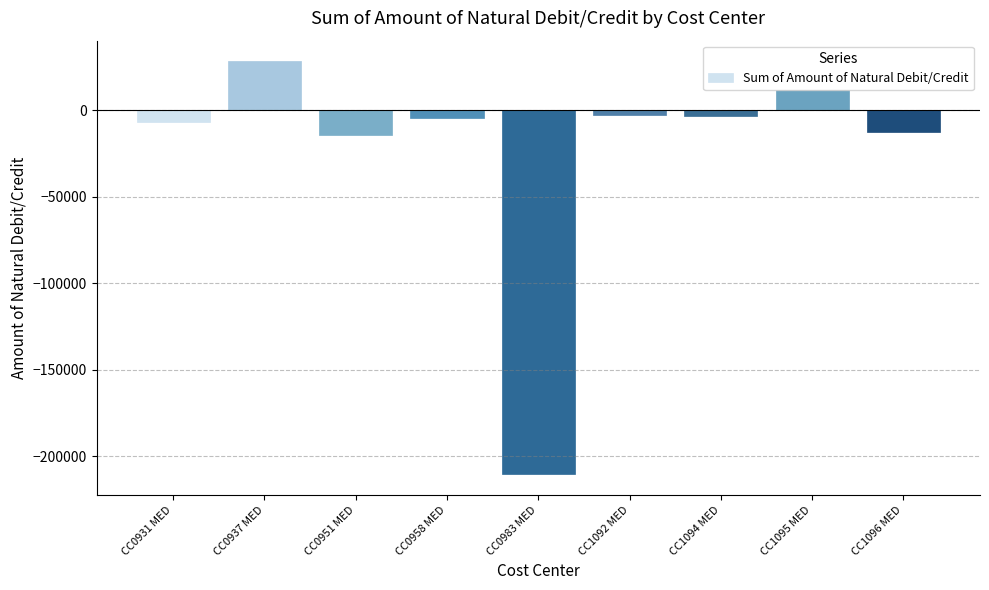

What is the change in value from CC0983 MED to CC1092 MED?

+207901.7